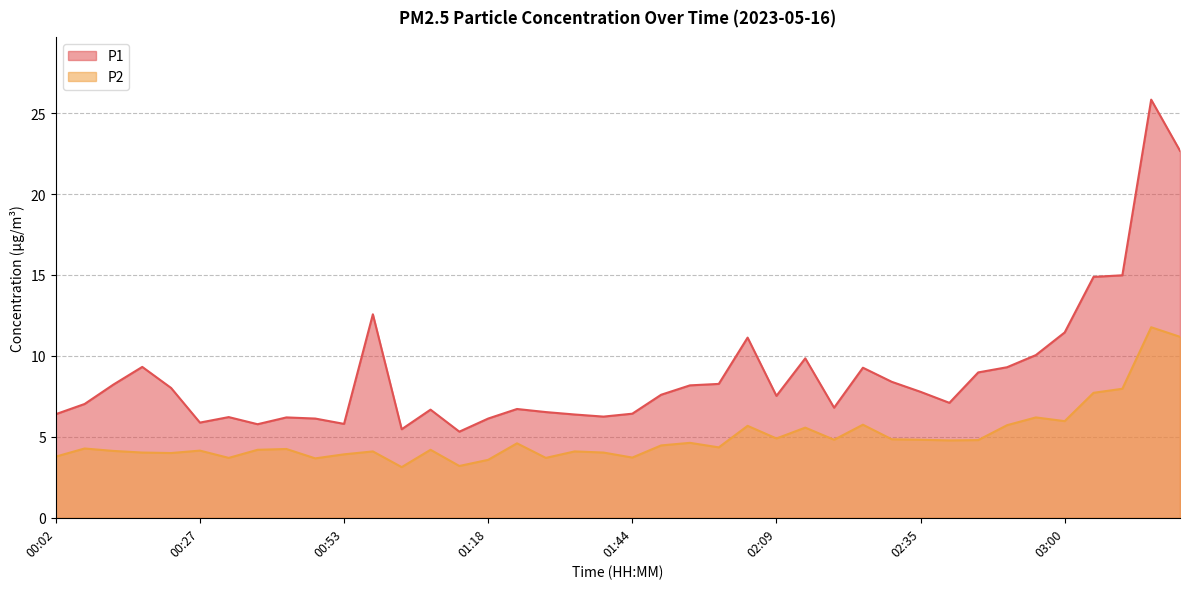

What is the maximum value shown in the chart?

25.8